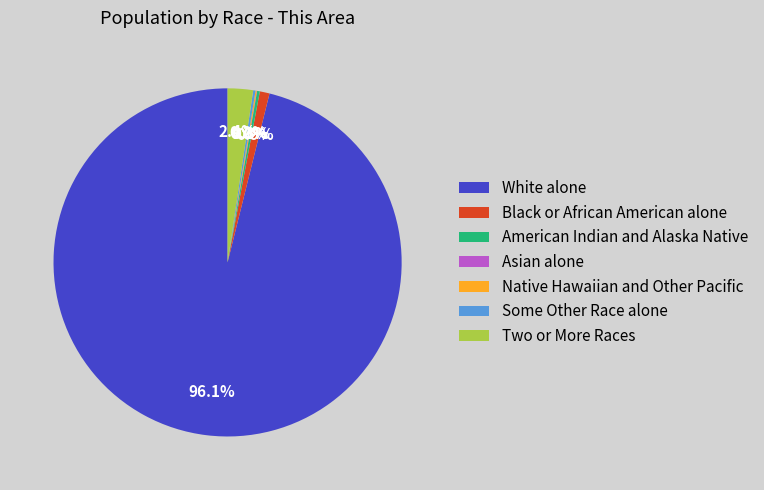

Is there a majority slice in this chart?

Yes